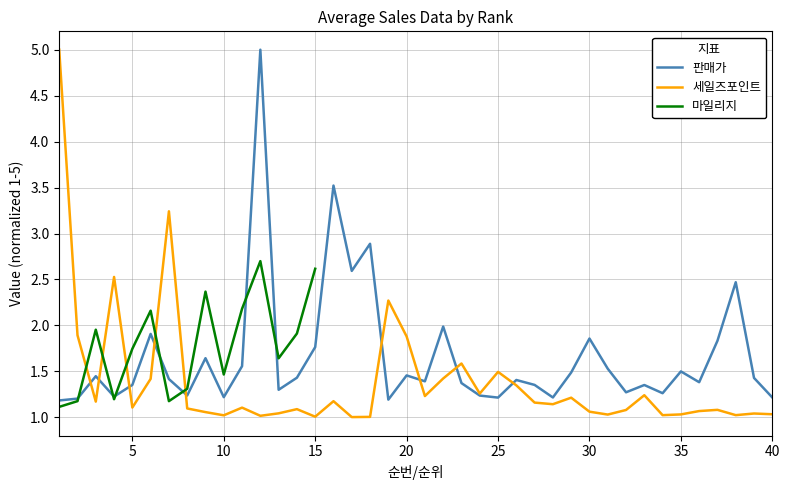

Which category has the lowest value in the 세일즈포인트 series?

17